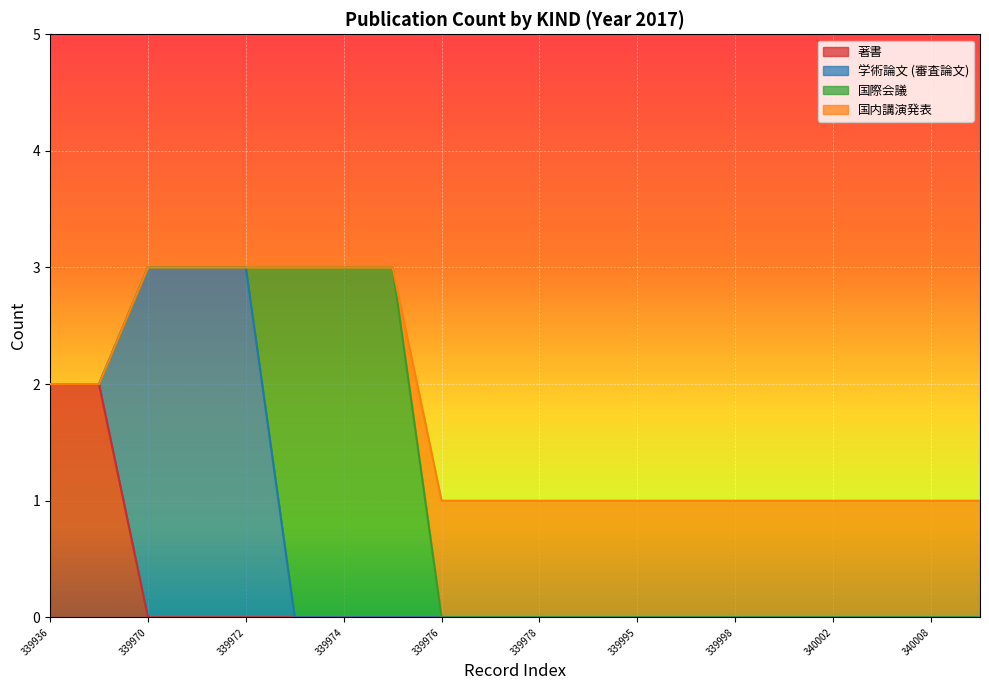

True or false: 学術論文 (審査論文) has more than 2 points higher than both neighbors.

False